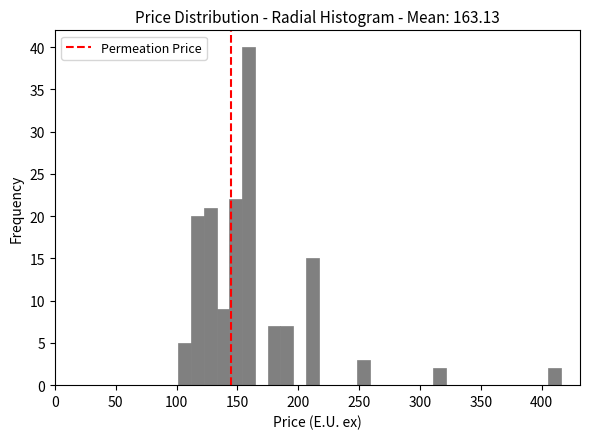

Around what value on the x-axis is the tallest bar? Give the approximate position of its centre, as read against the axis.

160